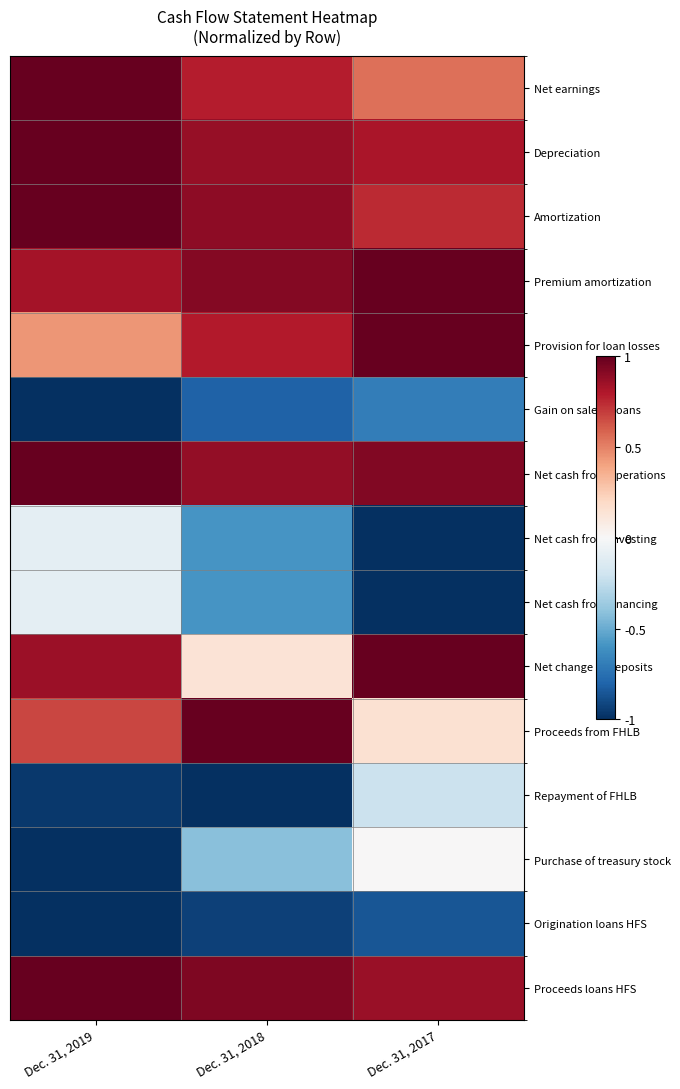

Reading left to right, list all the values displayed in this chart.

Net earnings: Dec. 31, 2019=1.0	Dec. 31, 2018=0.8	Dec. 31, 2017=0.5
Depreciation: Dec. 31, 2019=1.0	Dec. 31, 2018=0.9	Dec. 31, 2017=0.8
Amortization: Dec. 31, 2019=1.0	Dec. 31, 2018=0.9	Dec. 31, 2017=0.7
Premium amortization: Dec. 31, 2019=0.8	Dec. 31, 2018=0.9	Dec. 31, 2017=1.0
Provision for loan losses: Dec. 31, 2019=0.4	Dec. 31, 2018=0.8	Dec. 31, 2017=1.0
Gain on sale of loans: Dec. 31, 2019=-1.0	Dec. 31, 2018=-0.8	Dec. 31, 2017=-0.7
Net cash from operations: Dec. 31, 2019=1.0	Dec. 31, 2018=0.9	Dec. 31, 2017=0.9
Net cash from investing: Dec. 31, 2019=-0.1	Dec. 31, 2018=-0.6	Dec. 31, 2017=-1.0
Net cash from financing: Dec. 31, 2019=-0.1	Dec. 31, 2018=-0.6	Dec. 31, 2017=-1.0
Net change in deposits: Dec. 31, 2019=0.9	Dec. 31, 2018=0.1	Dec. 31, 2017=1.0
Proceeds from FHLB: Dec. 31, 2019=0.7	Dec. 31, 2018=1.0	Dec. 31, 2017=0.2
Repayment of FHLB: Dec. 31, 2019=-1.0	Dec. 31, 2018=-1.0	Dec. 31, 2017=-0.2
Purchase of treasury stock: Dec. 31, 2019=-1.0	Dec. 31, 2018=-0.4	Dec. 31, 2017=0.0
Origination loans HFS: Dec. 31, 2019=-1.0	Dec. 31, 2018=-0.9	Dec. 31, 2017=-0.9
Proceeds loans HFS: Dec. 31, 2019=1.0	Dec. 31, 2018=0.9	Dec. 31, 2017=0.9